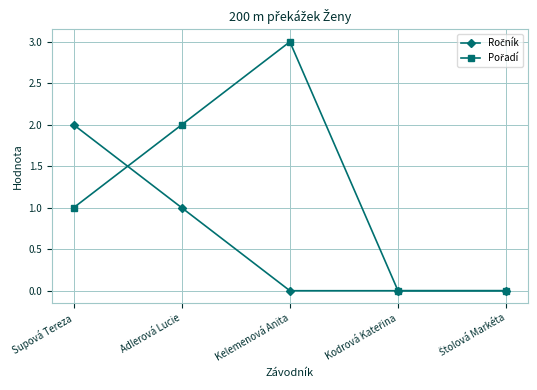

What is the total value across all series at Kelemenová Anita?

3